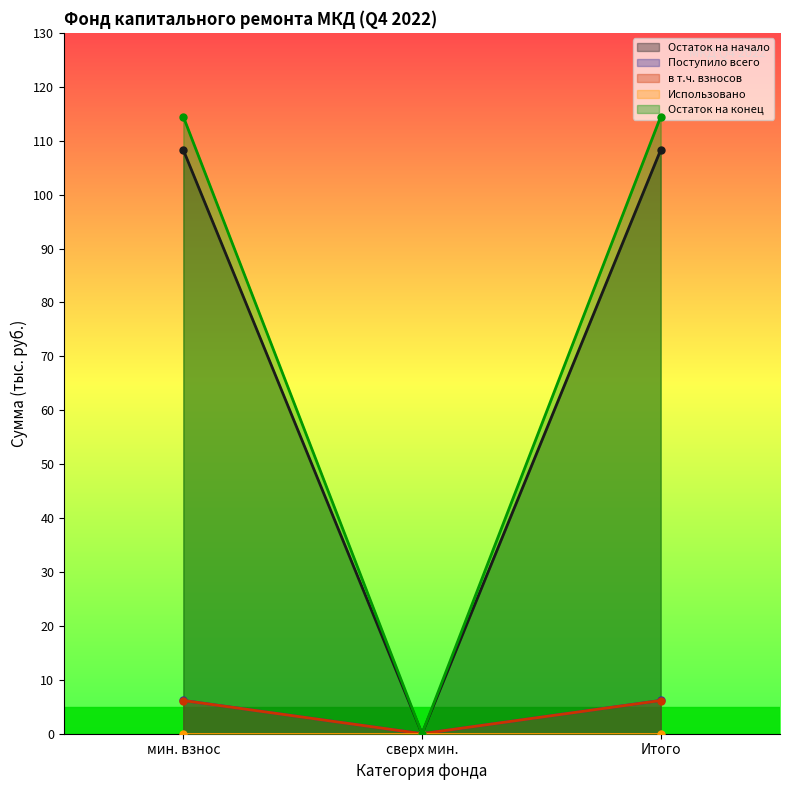

Is the value of Остаток на конец at сверх мин. greater than the value of Поступило всего at Итого?

No